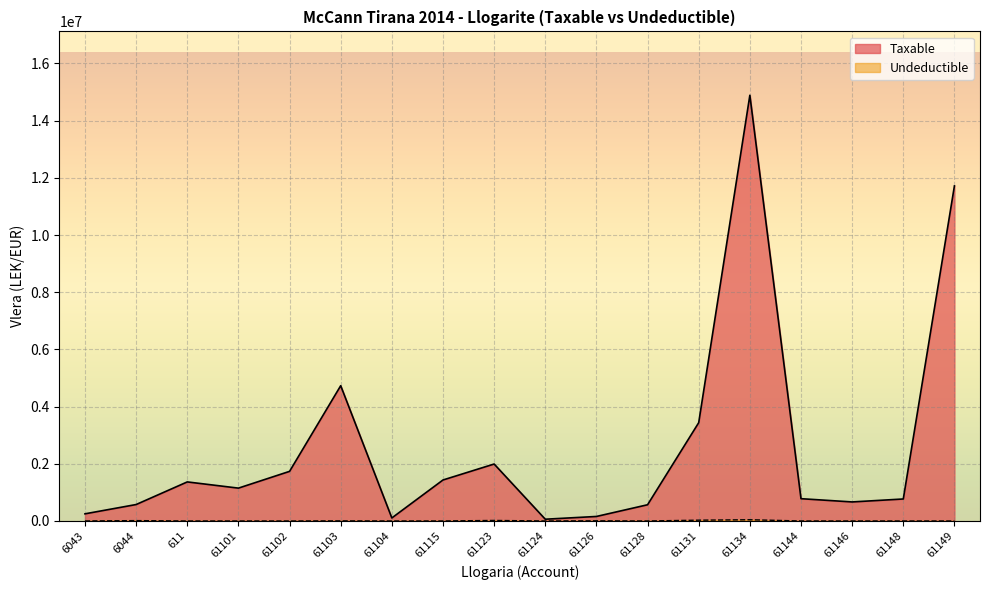

True or false: Undeductible and Taxable cross at least once.

False